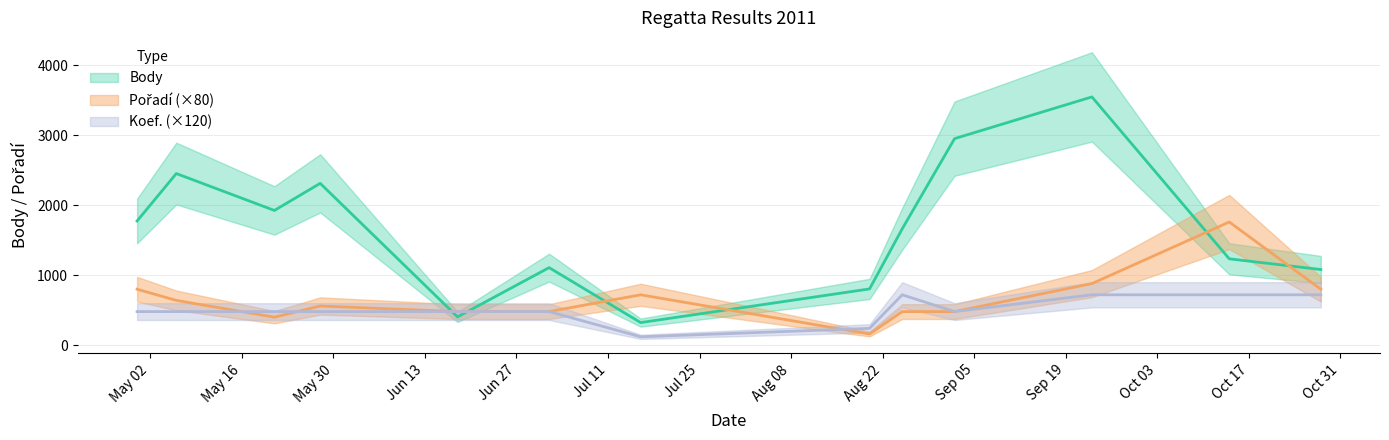

After their last crossing, which series has the higher values: Pořadí or Koef.?

Koef.